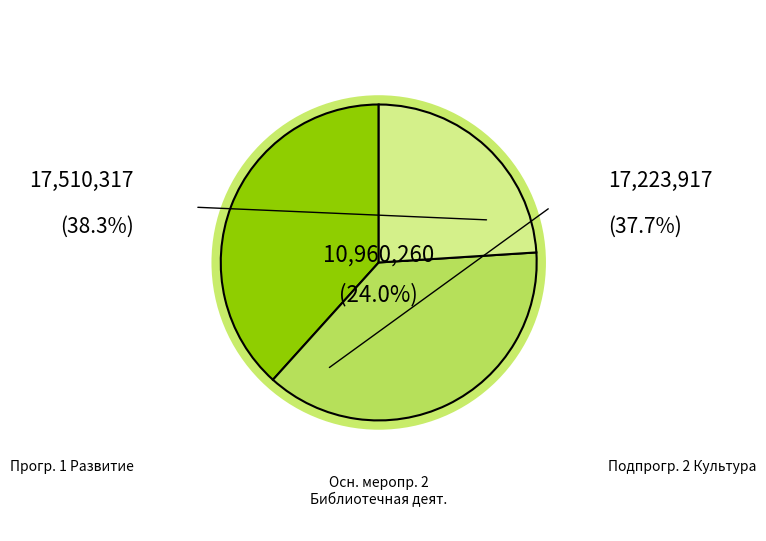

Rank the categories by value from lowest to highest.

Основное мероприятие 2 Библиотечная деятельность, Подпрограмма 2 Культура города Кола, Муниципальная программа 1